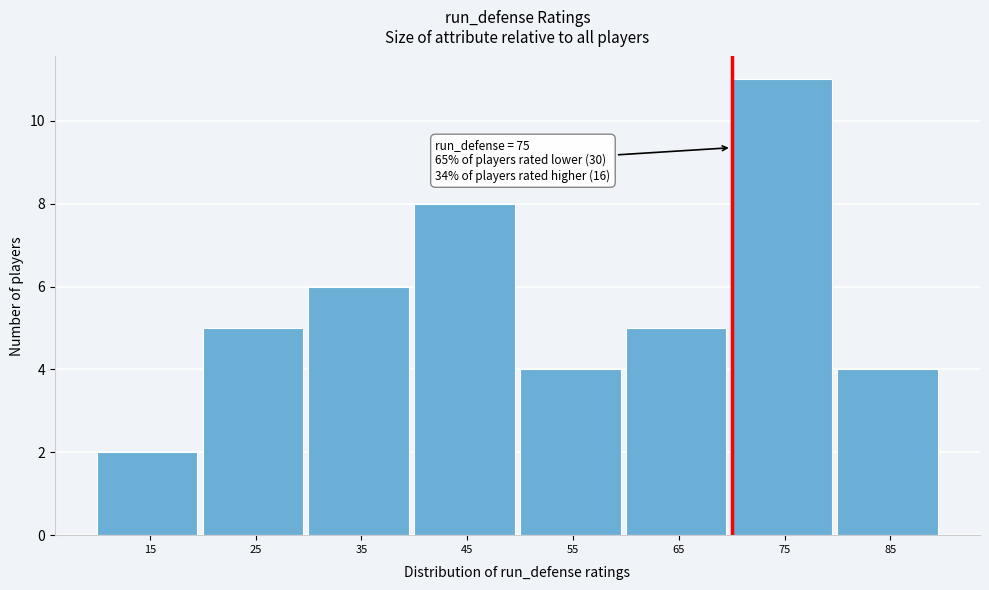

Reading left to right, extract all data points from this chart.

15=2	25=5	35=6	45=8	55=4	65=5	75=11	85=4